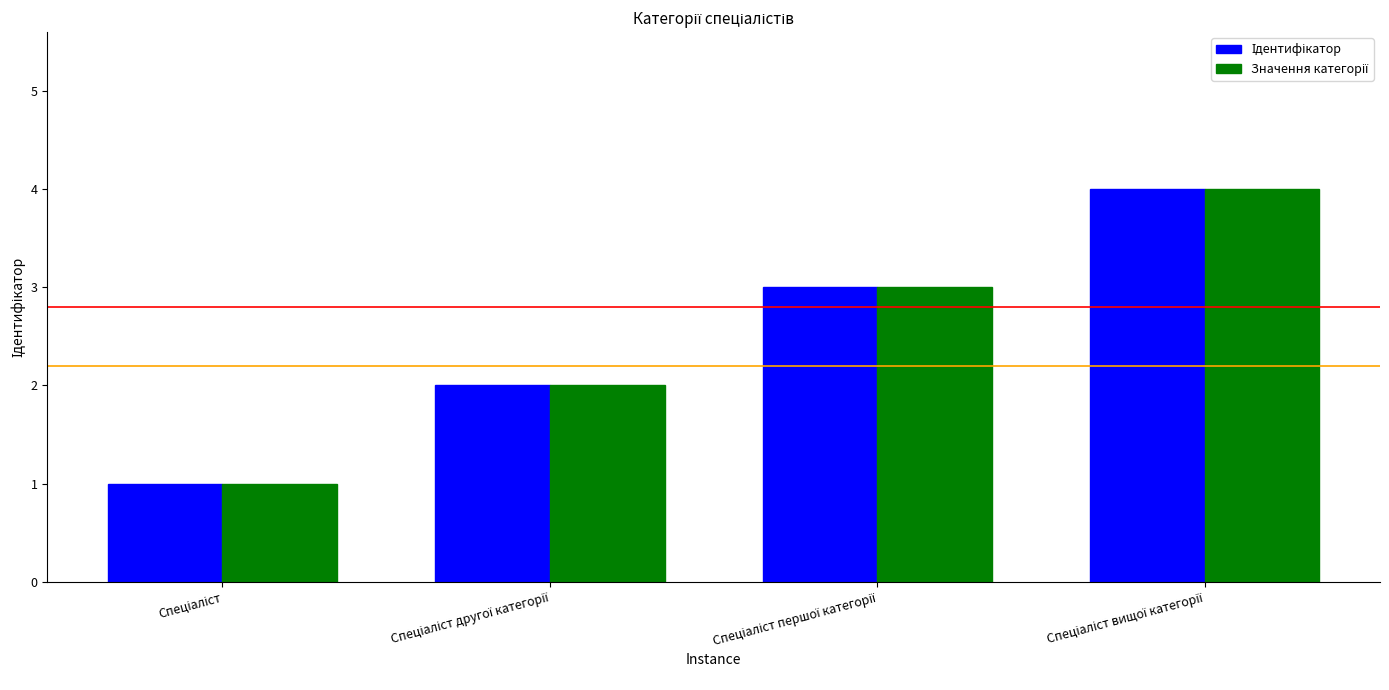

What value does the Ідентифікатор series have at Спеціаліст вищої категорії?

4